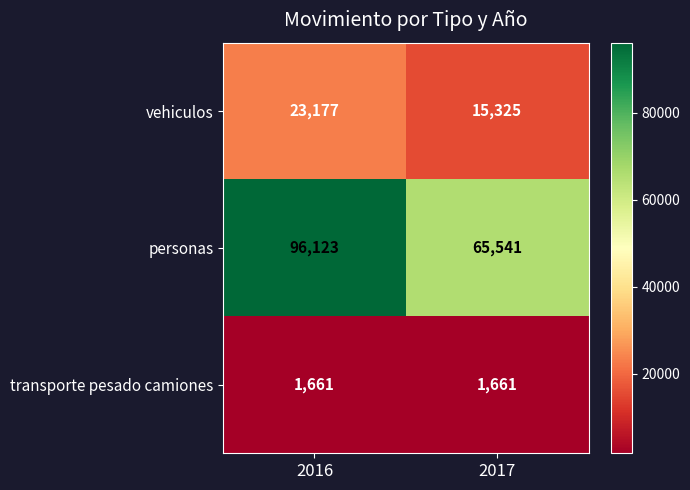

What is the highest value of the vehiculos series?

23177